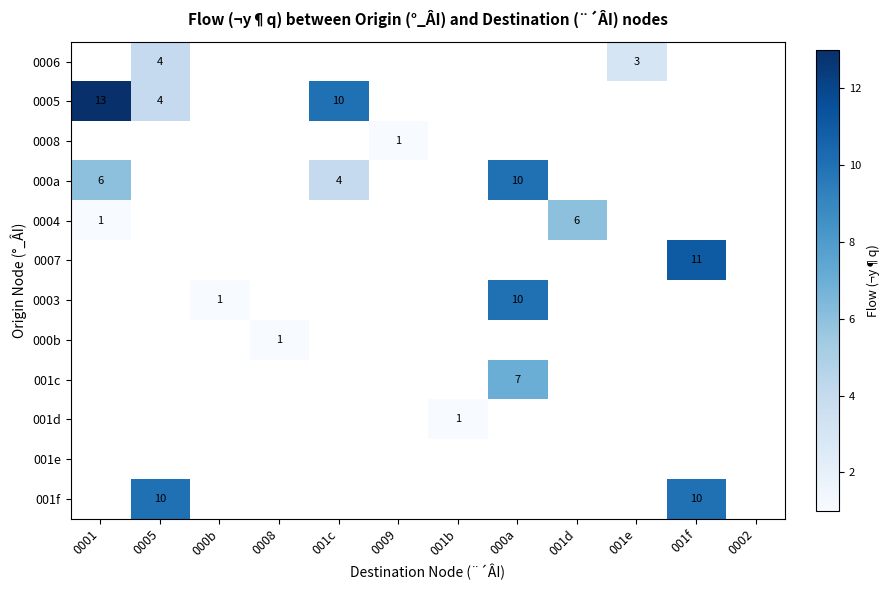

True or false: 0005 has a value of 2 at 0005.

False